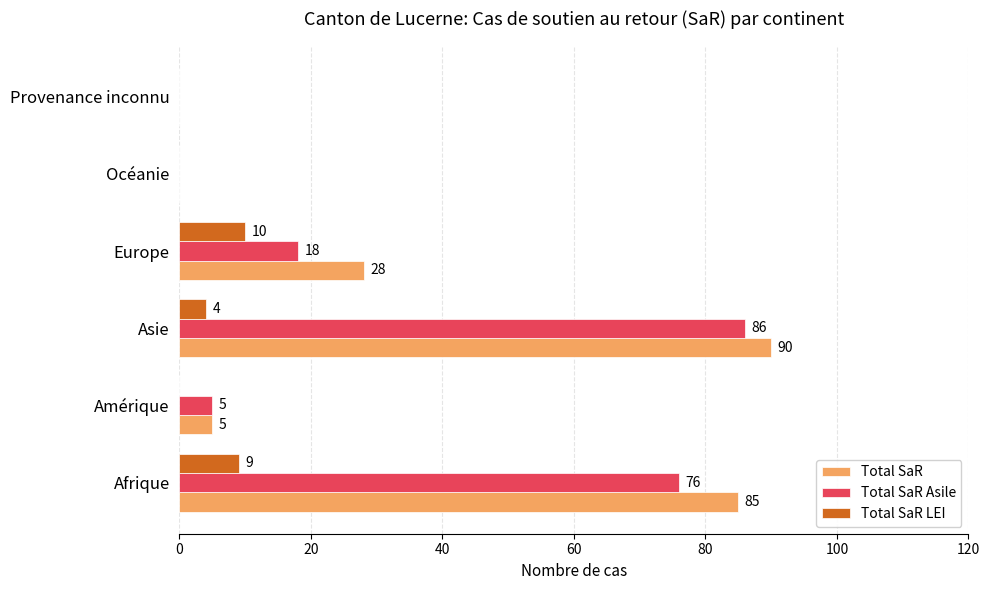

What are all the series names shown in the legend?

Total SaR, Total SaR Asile, Total SaR LEI